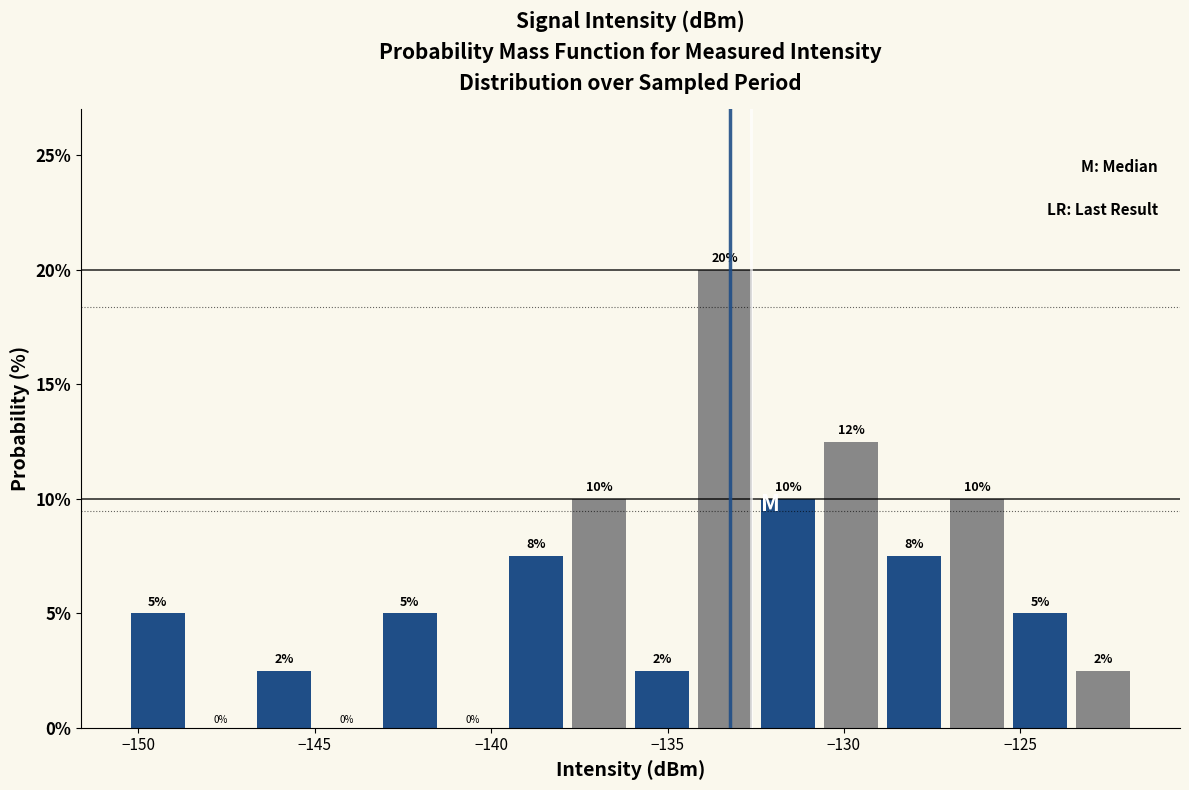

Around what value on the x-axis is the tallest bar? Give the approximate position of its centre, as read against the axis.

-133.5